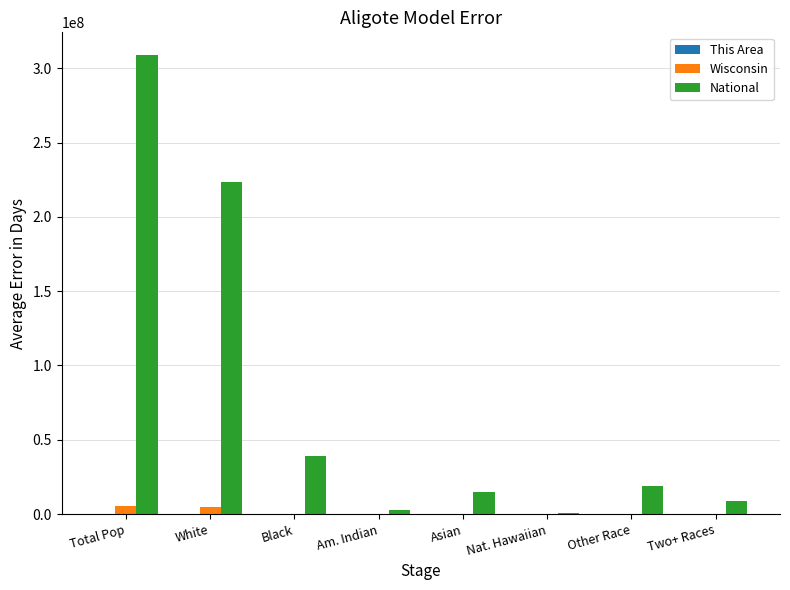

Where is National nearest to the value 154642775?

White